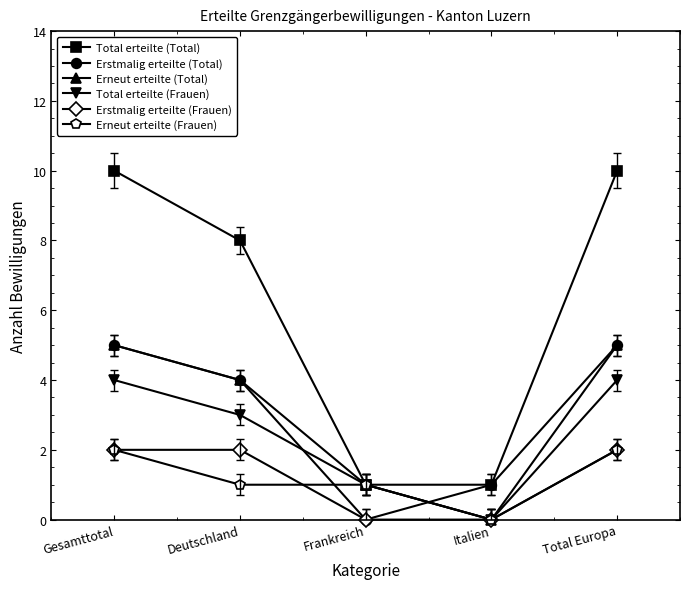

What is the sum of the Total erteilte (Frauen) values at Frankreich and Gesamttotal?

5